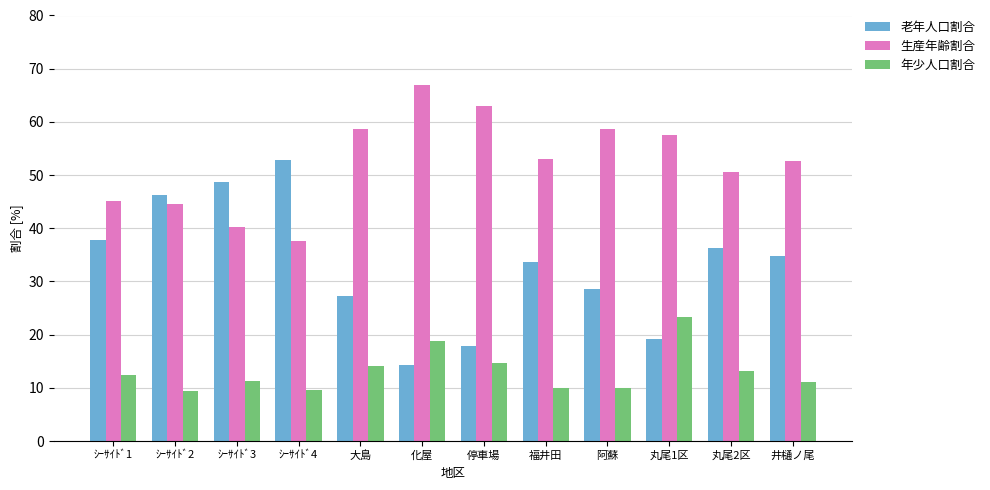

What position from the left is ｼｰｻｲﾄﾞ4?

4